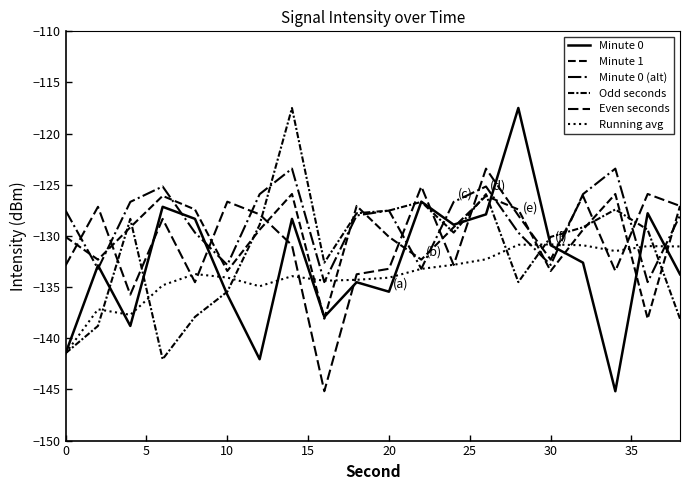

How many lines are shown in the chart?

6